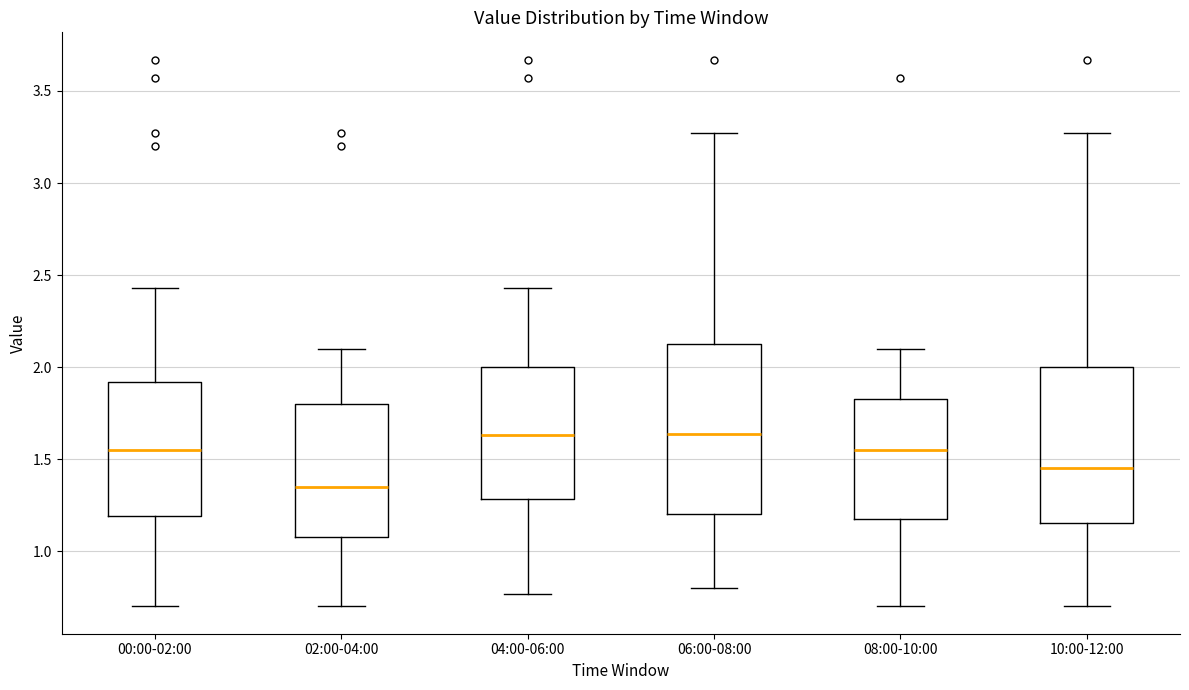

Reading left to right, transcribe this box plot: for each box, give where its median line is, the range the box spans, and where its two whiskers end, as read against the y-axis. The values are not printed on the chart, so give them approximately, as read against the axis.

00:00-02:00: median 1.55, box 1.20 to 1.90, whiskers 0.70 to 2.45
02:00-04:00: median 1.35, box 1.10 to 1.80, whiskers 0.70 to 2.10
04:00-06:00: median 1.65, box 1.30 to 2.00, whiskers 0.75 to 2.45
06:00-08:00: median 1.65, box 1.20 to 2.15, whiskers 0.80 to 3.25
08:00-10:00: median 1.55, box 1.20 to 1.85, whiskers 0.70 to 2.10
10:00-12:00: median 1.45, box 1.15 to 2.00, whiskers 0.70 to 3.25